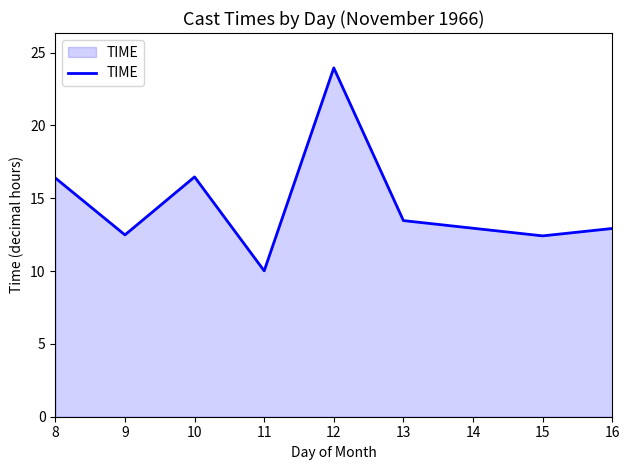

Which label corresponds to the largest value in the chart?

12